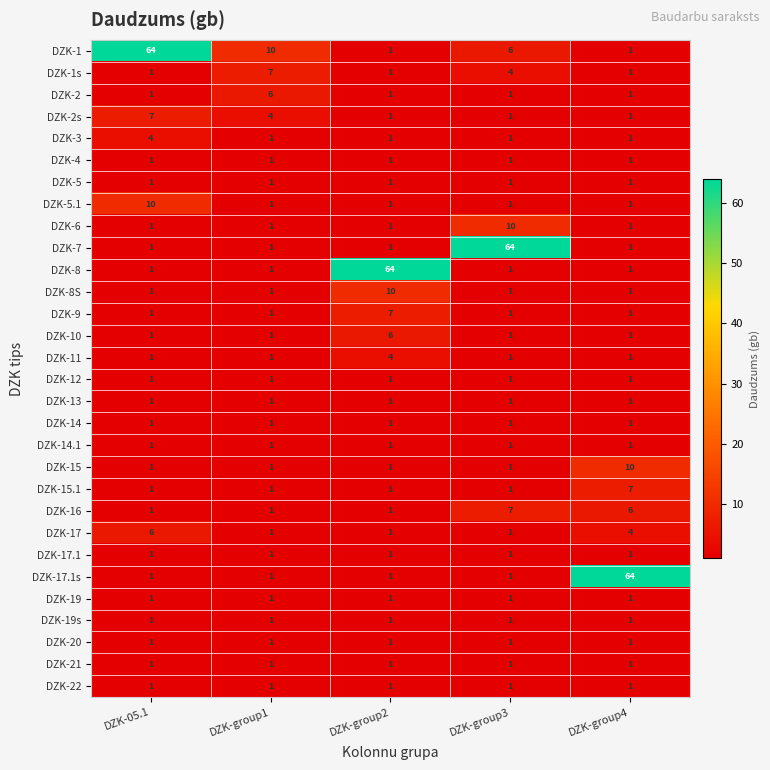

At how many categories does at least one series exceed 43?

4